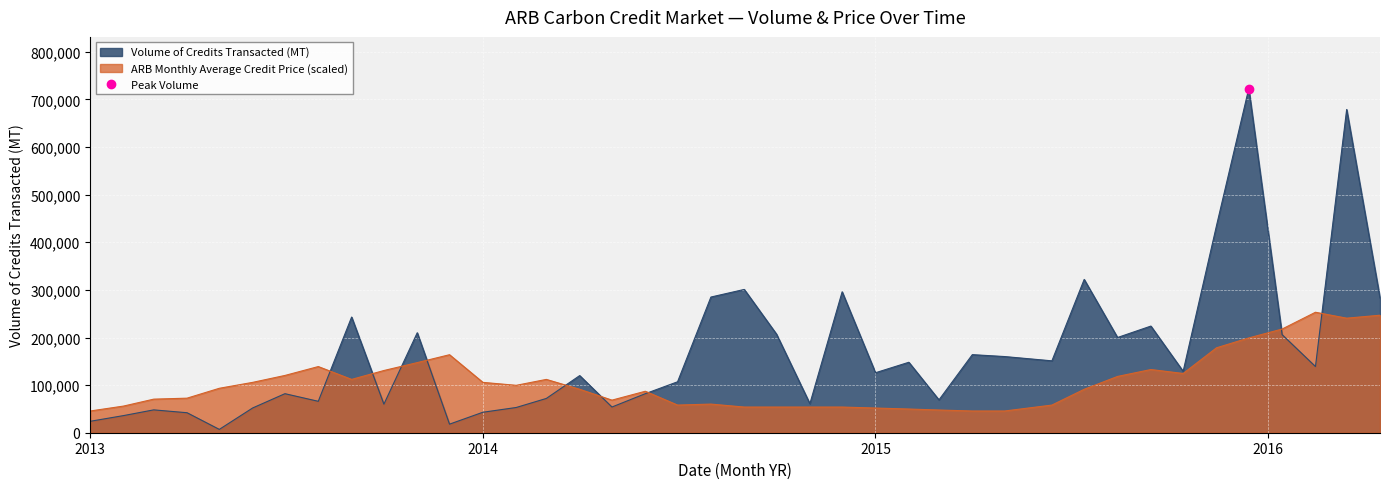

What is the maximum value for Volume of Credits Transacted (MT)?

723000.0